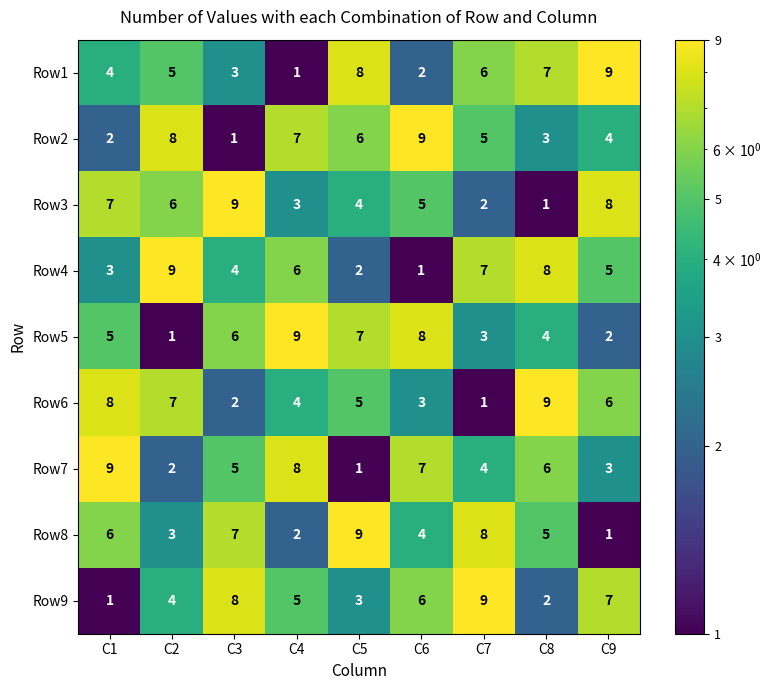

Where is Row3 nearest to the value 5?

C6